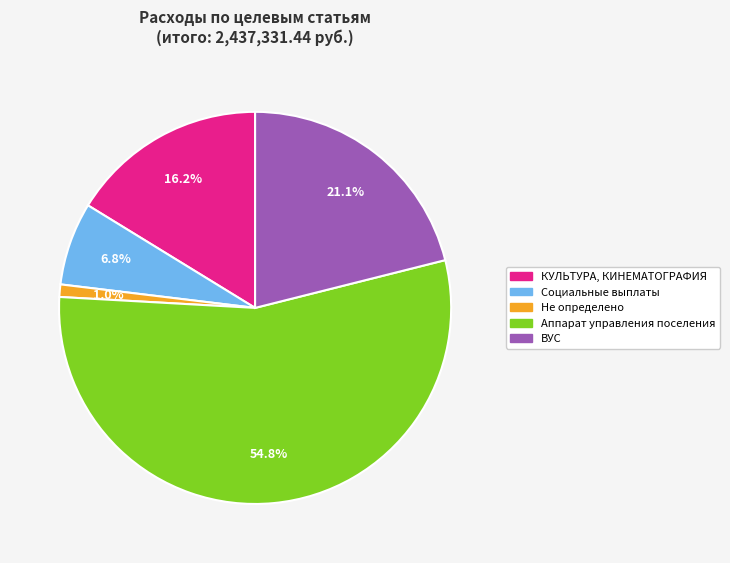

What percentage is the Социальные выплаты slice, to the nearest percent?

7%